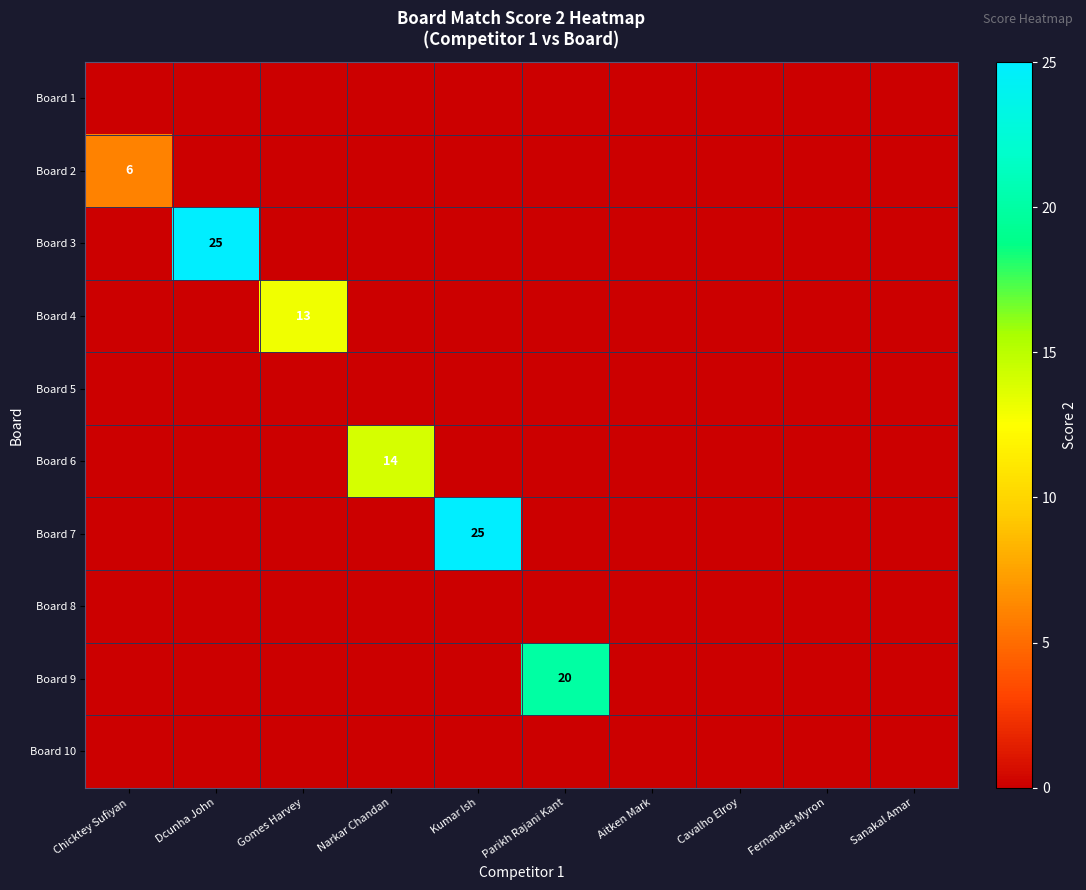

The Board 2 series shows -4 at Parikh Rajani Kant. True or false?

False